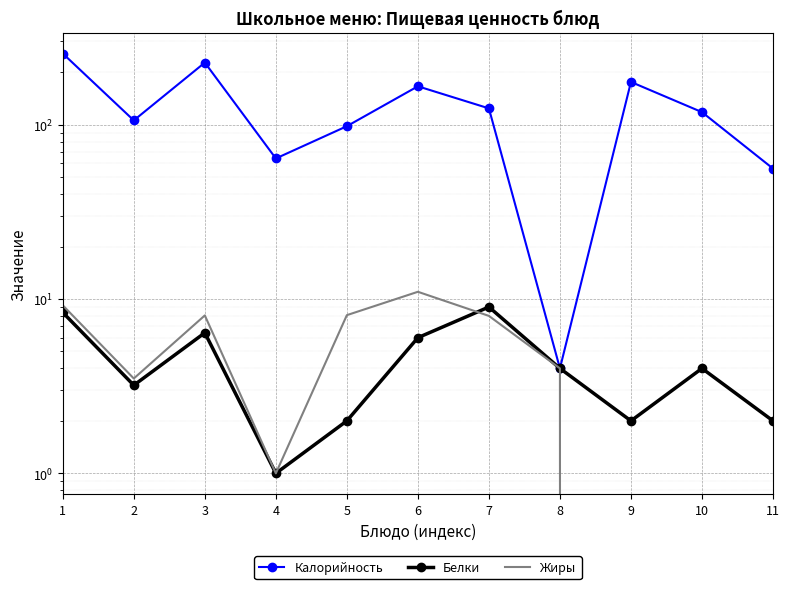

True or false: Белки has more than 0 interior local peaks.

True